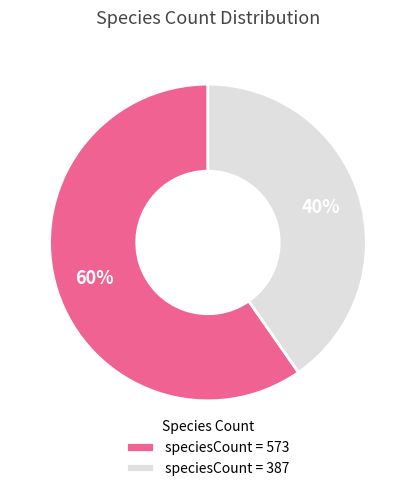

Between speciesCount = 387 and speciesCount = 573, which is larger?

speciesCount = 573